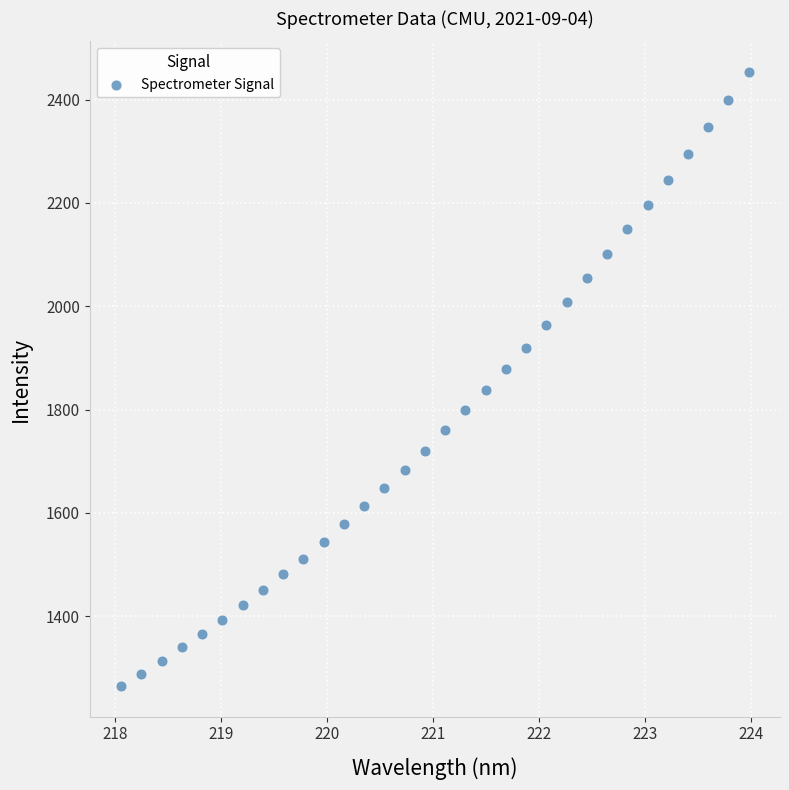

What is the range of Y values (max minus min)?

1188.4